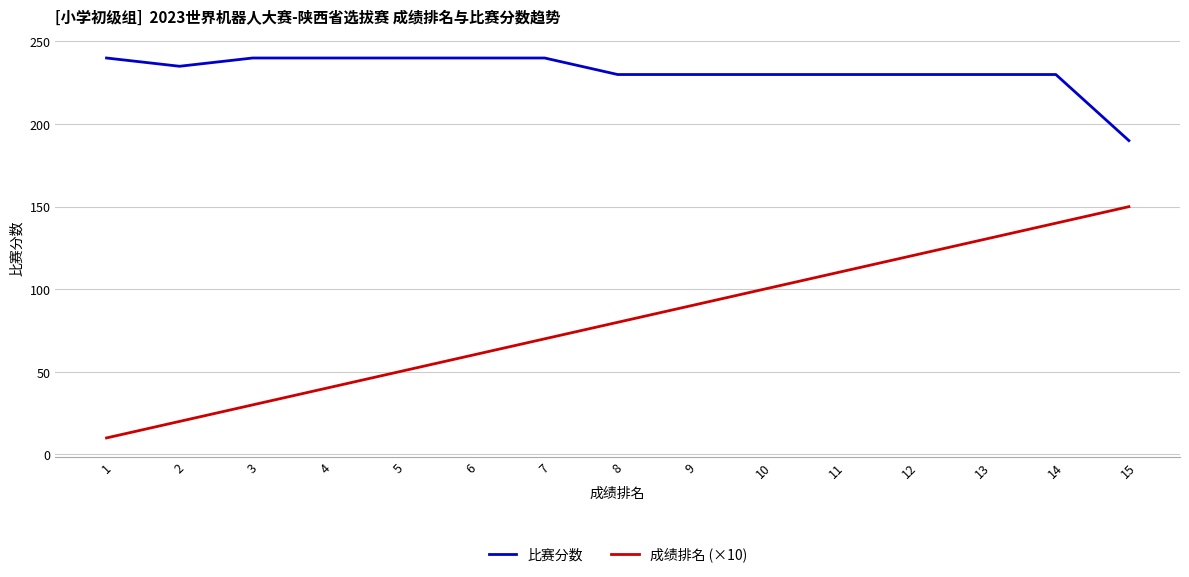

What is the lowest value of the 比赛分数 series?

190